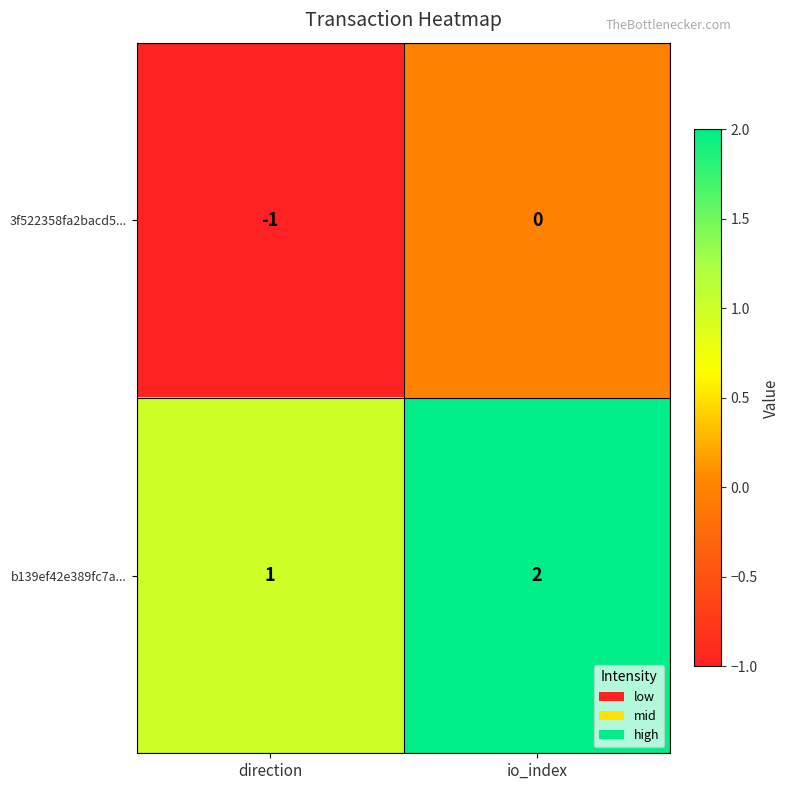

Where is b139ef42e389fc7a... nearest to the value 1?

direction